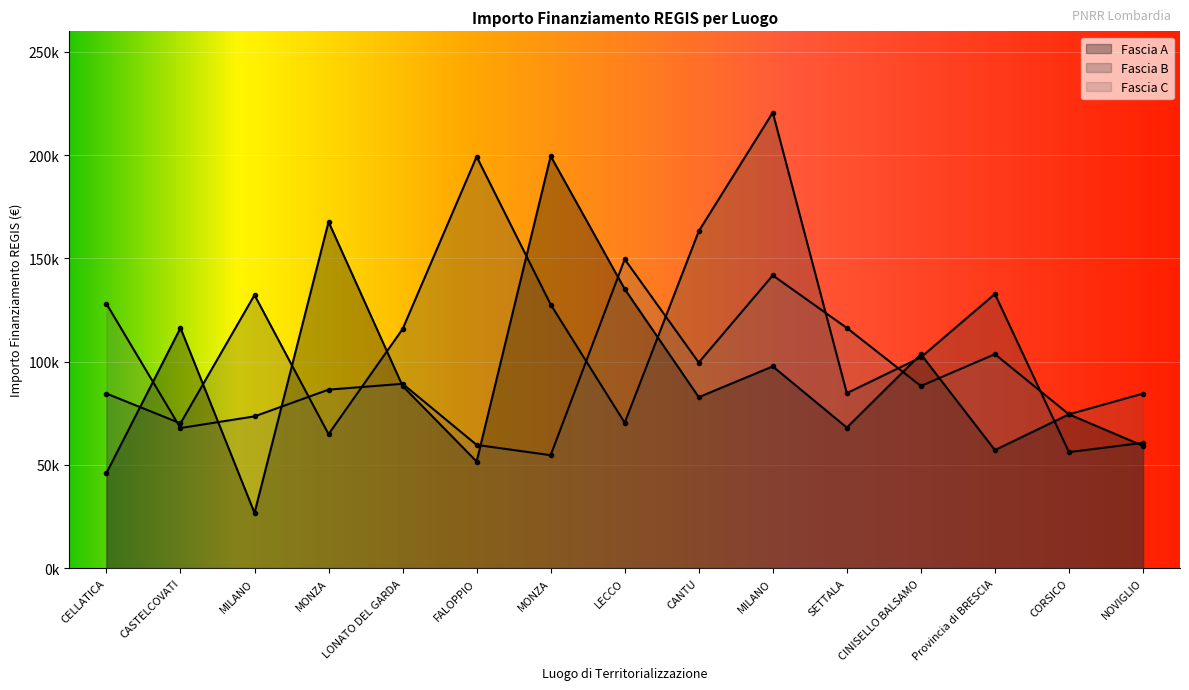

True or false: Fascia C has a value of 59681.5 at FALOPPIO.

True